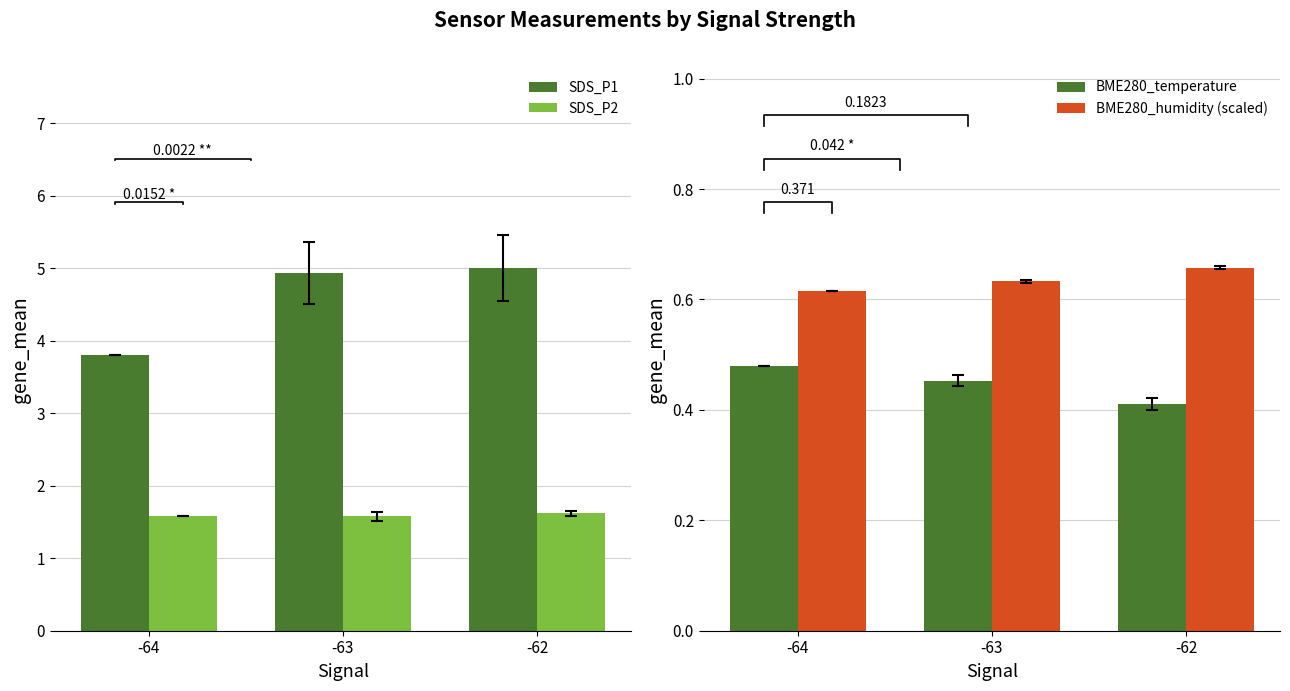

What is the spread (max minus min) of values at -62?

4.6